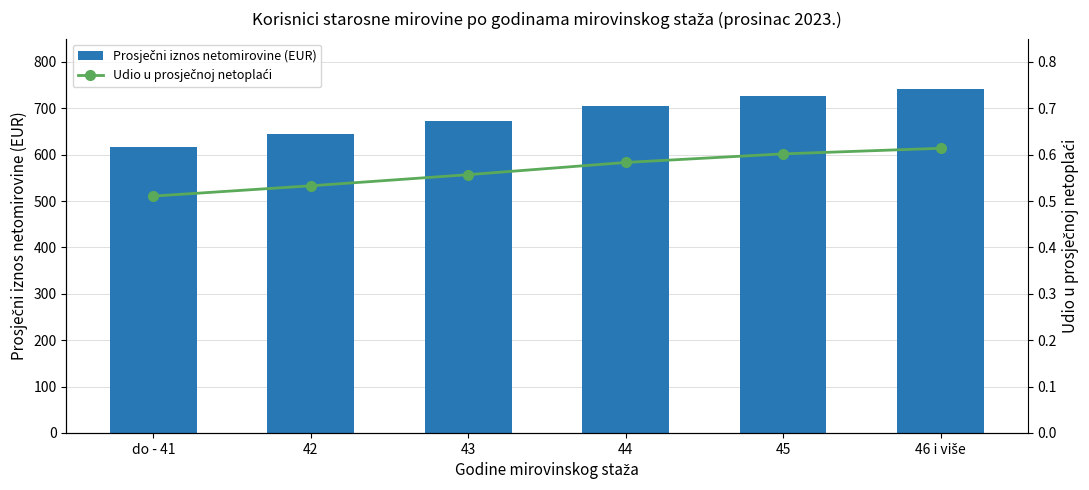

What is the minimum value shown in the chart?

0.5